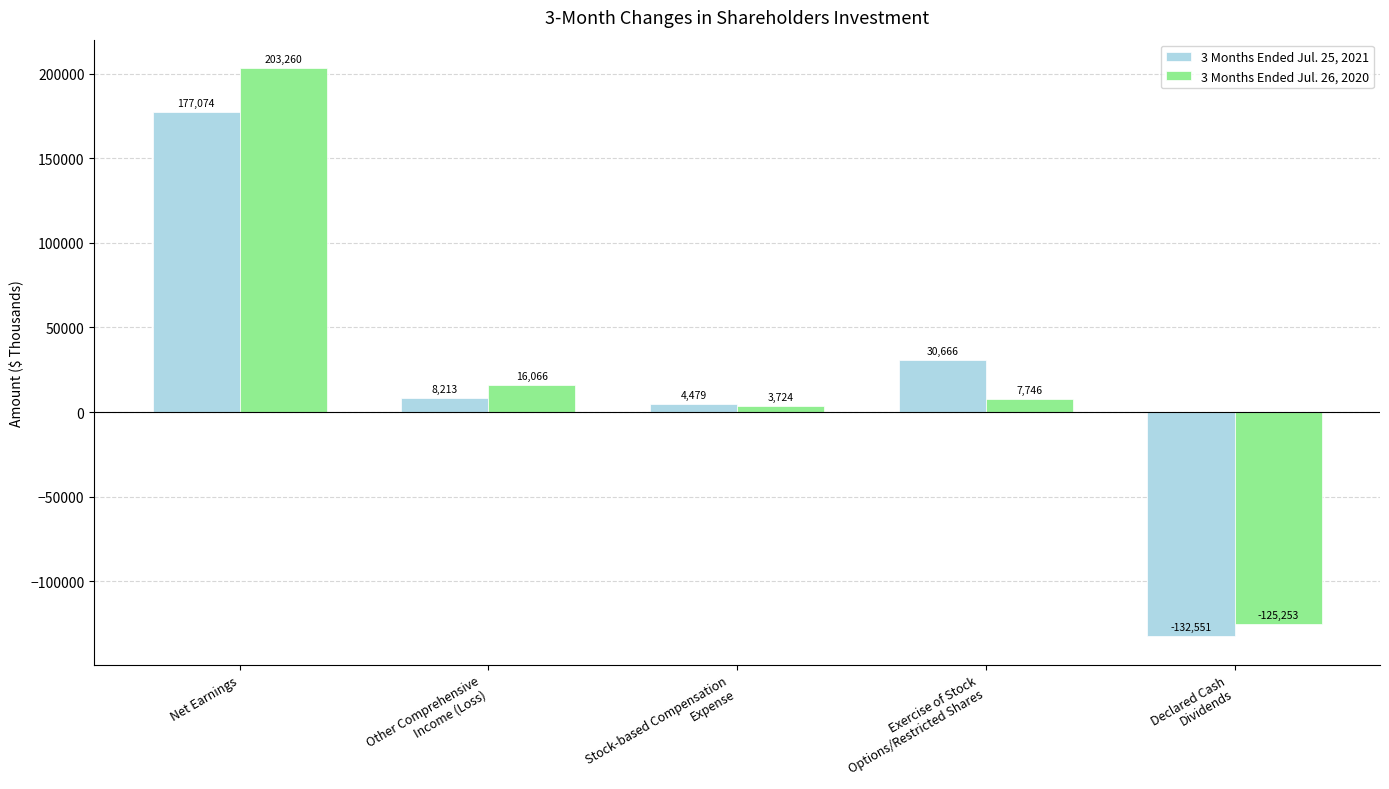

Rank the series at Exercise of Stock
Options/Restricted Shares from highest to lowest value.

3 Months Ended Jul. 25, 2021, 3 Months Ended Jul. 26, 2020